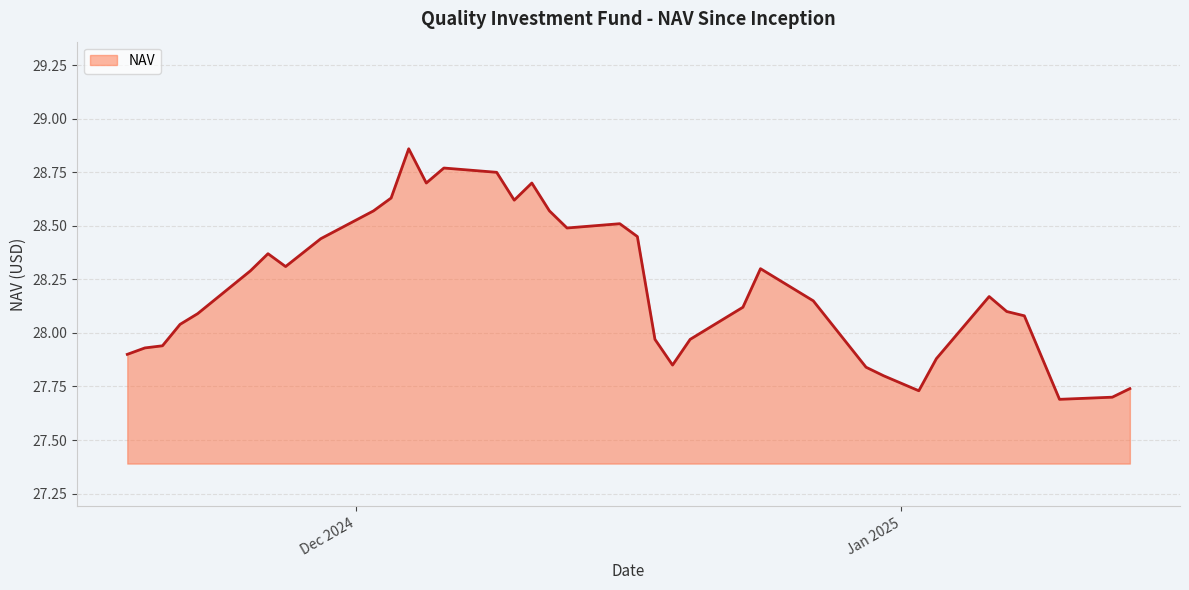

Does the chart have visible grid lines?

Yes